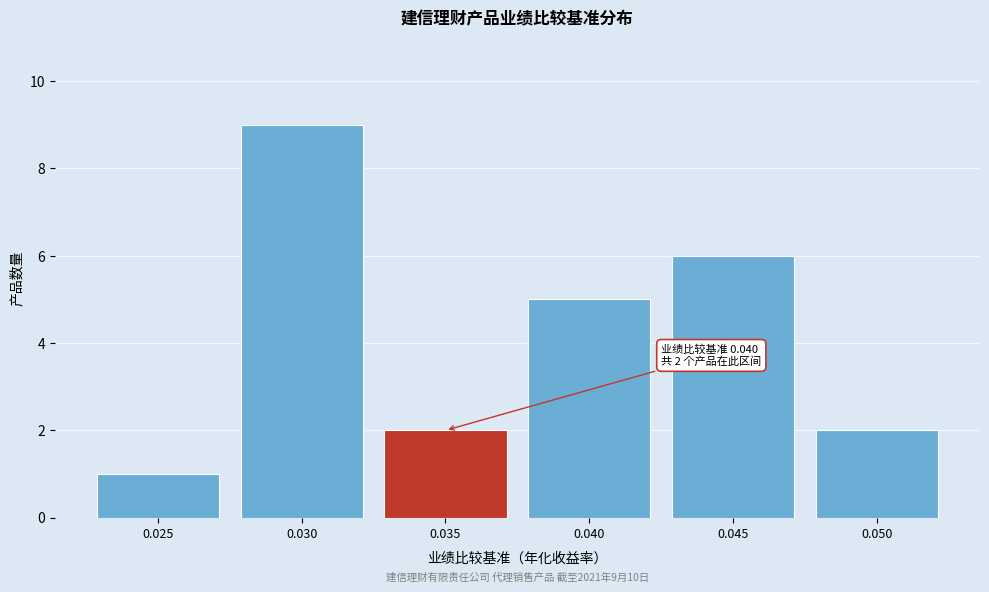

Reading right to left, what are all the values shown in this chart?

2	6	5	2	9	1